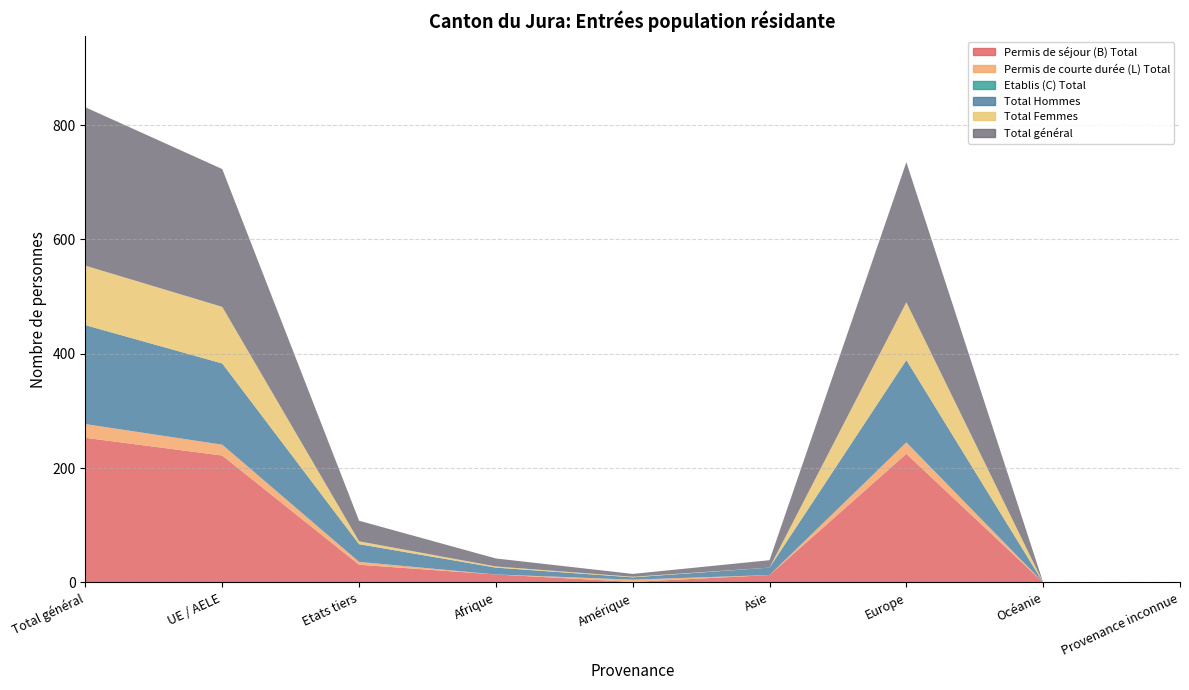

Reading left to right, transcribe all the data shown in this chart.

Permis de séjour (B) Total: Total général=253	UE / AELE=222	Etats tiers=31	Afrique=14	Amérique=1	Asie=13	Europe=225	Océanie=0	Provenance inconnue=0
Permis de courte durée (L) Total: Total général=24	UE / AELE=19	Etats tiers=5	Afrique=0	Amérique=4	Asie=0	Europe=20	Océanie=0	Provenance inconnue=0
Etablis (C) Total: Total général=0	UE / AELE=0	Etats tiers=0	Afrique=0	Amérique=0	Asie=0	Europe=0	Océanie=0	Provenance inconnue=0
Total Hommes: Total général=173	UE / AELE=142	Etats tiers=31	Afrique=12	Amérique=4	Asie=13	Europe=144	Océanie=0	Provenance inconnue=0
Total Femmes: Total général=104	UE / AELE=99	Etats tiers=5	Afrique=2	Amérique=1	Asie=0	Europe=101	Océanie=0	Provenance inconnue=0
Total général: Total général=277	UE / AELE=241	Etats tiers=36	Afrique=14	Amérique=5	Asie=13	Europe=245	Océanie=0	Provenance inconnue=0